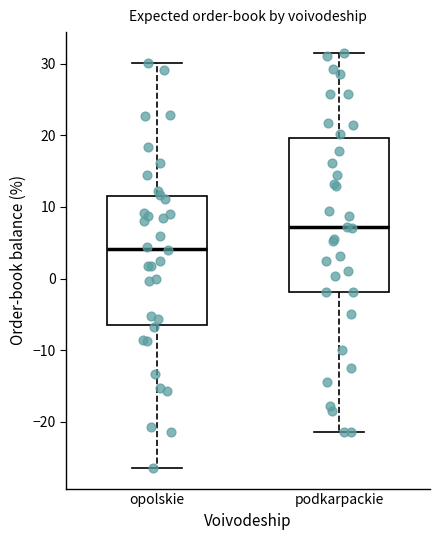

Where is the upper edge of the box for opolskie on the y-axis? The values are not printed on the chart, so give them approximately, as read against the axis.

11